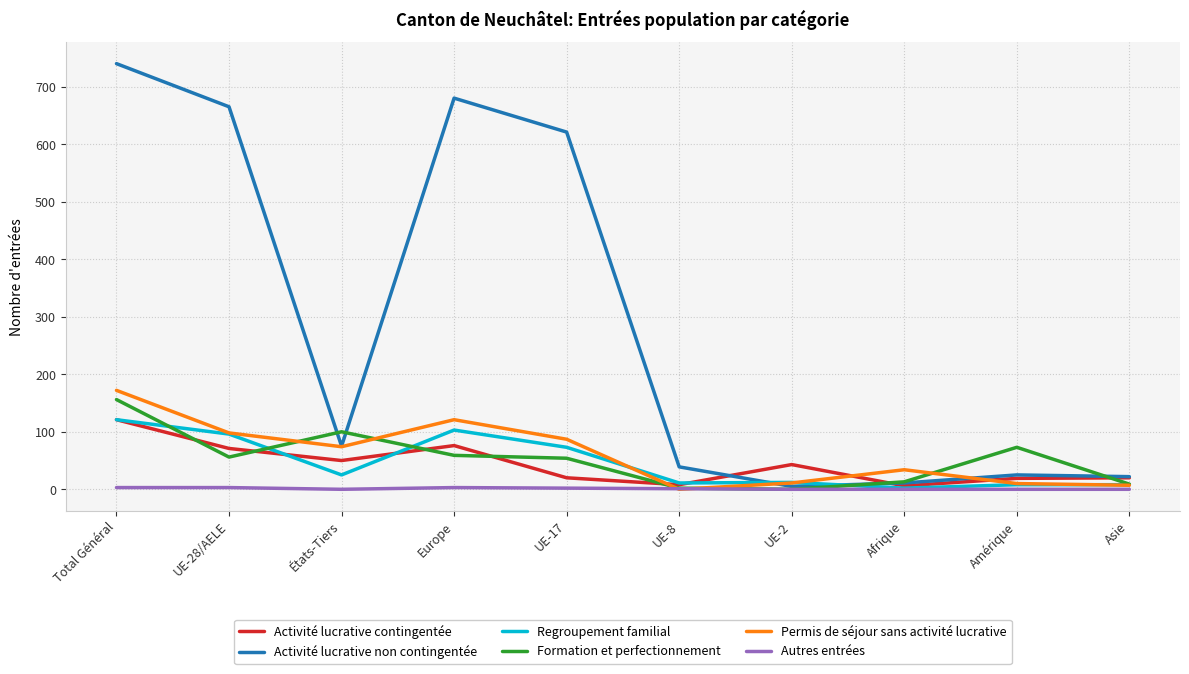

True or false: Activité lucrative contingentée and Formation et perfectionnement intersect in this chart.

True